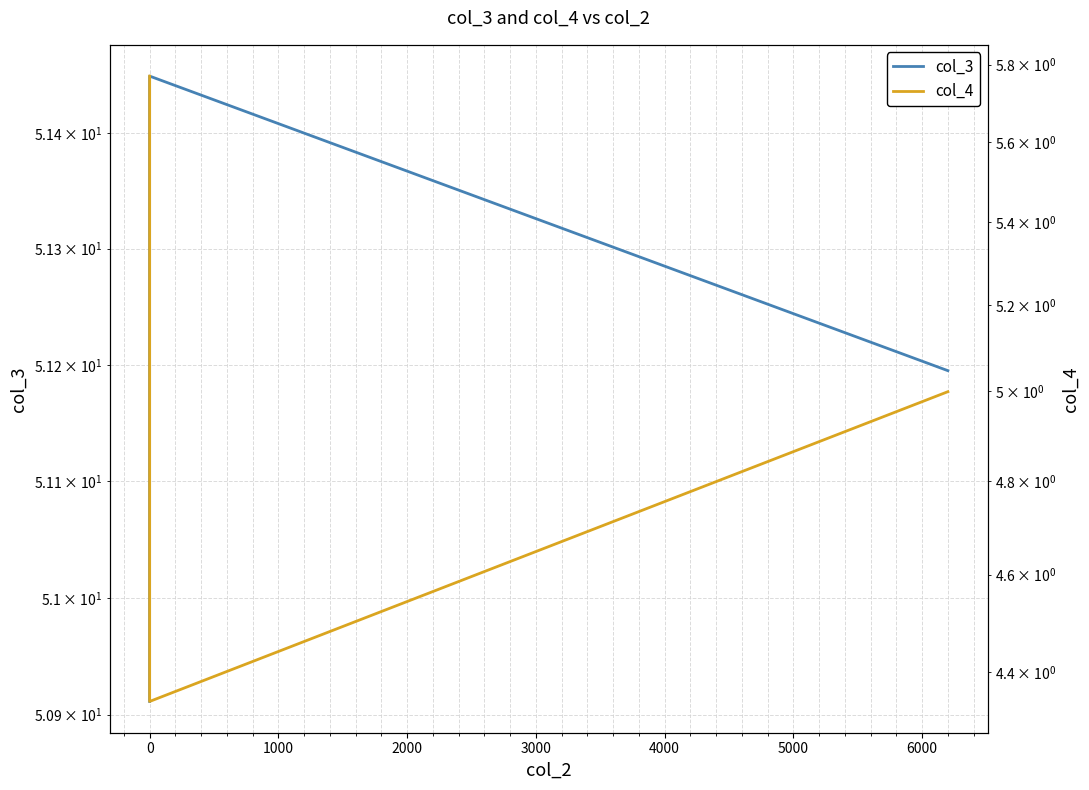

Does the chart have visible grid lines?

Yes